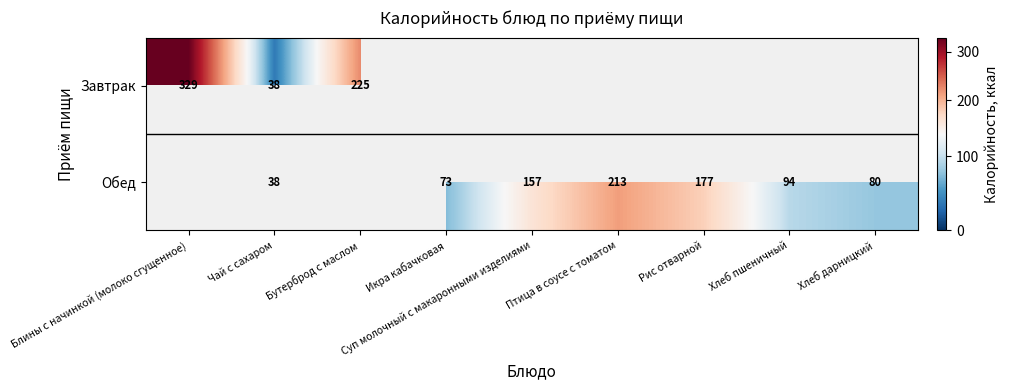

Which label corresponds to the smallest value in the chart?

Чай с сахаром